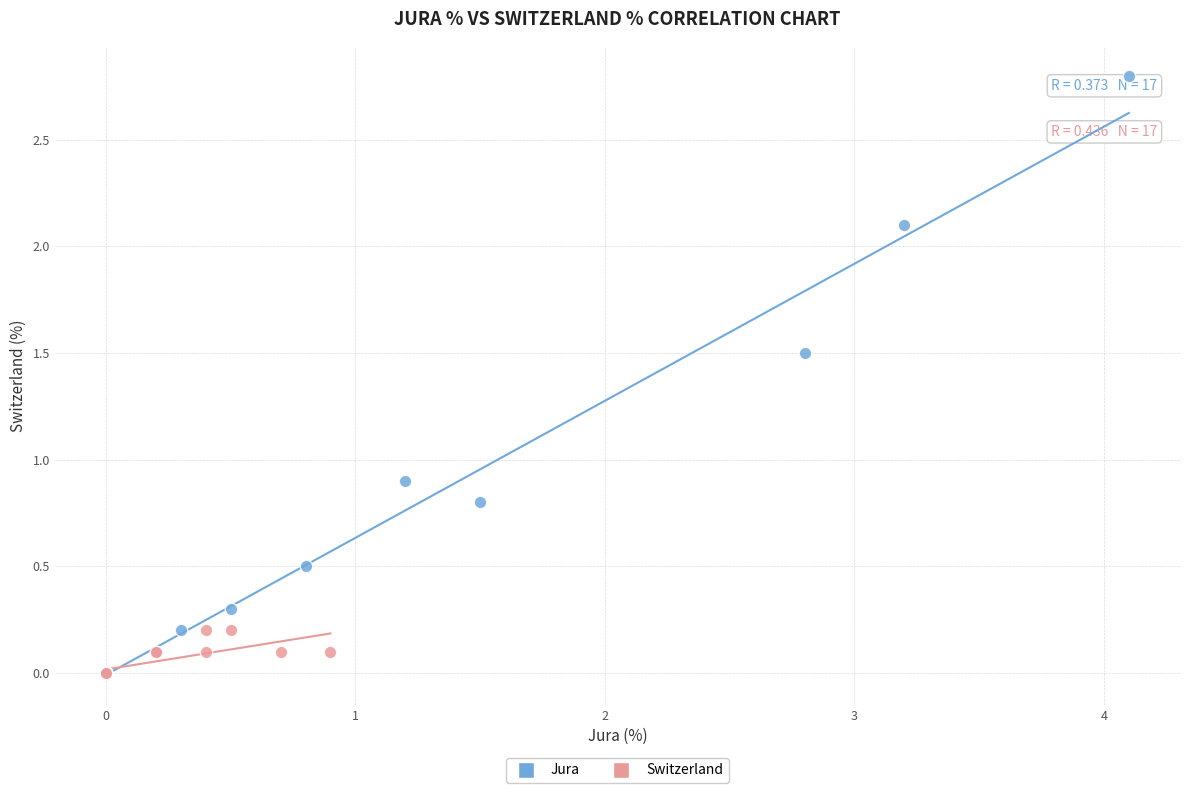

Which series reaches the maximum Y coordinate?

Jura